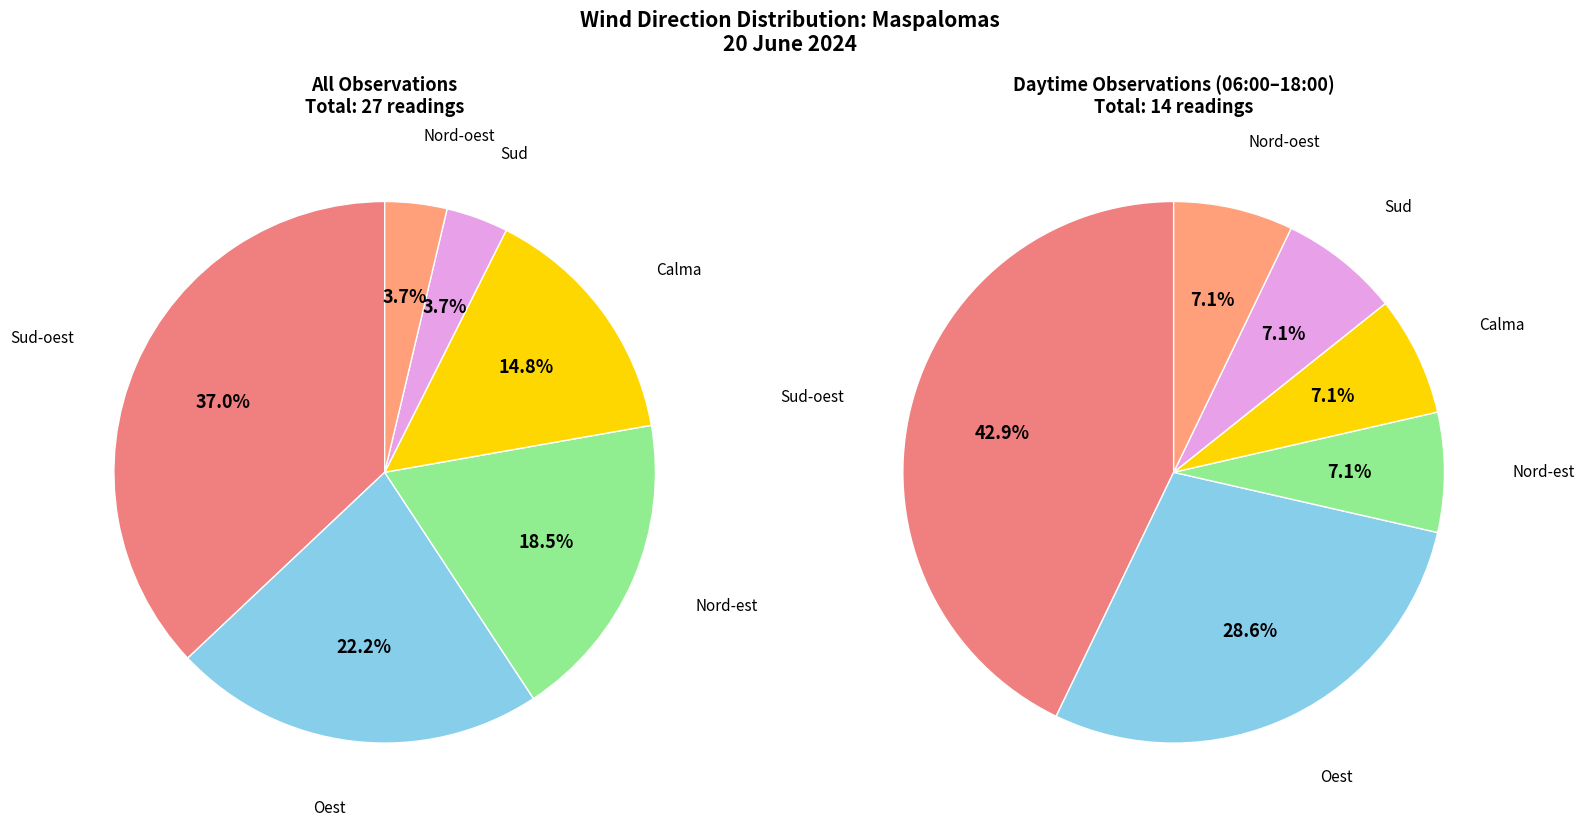

To the nearest percent, what portion does Sud represent?

4%